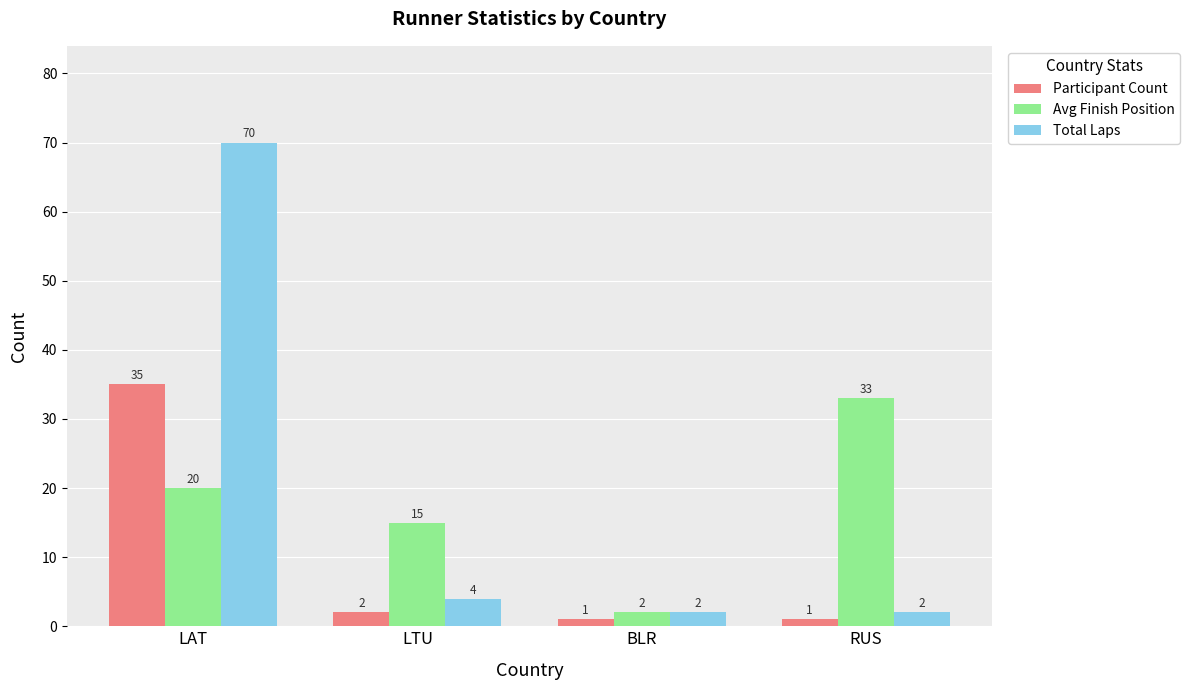

At which category does the chart reach its peak across all series?

LAT